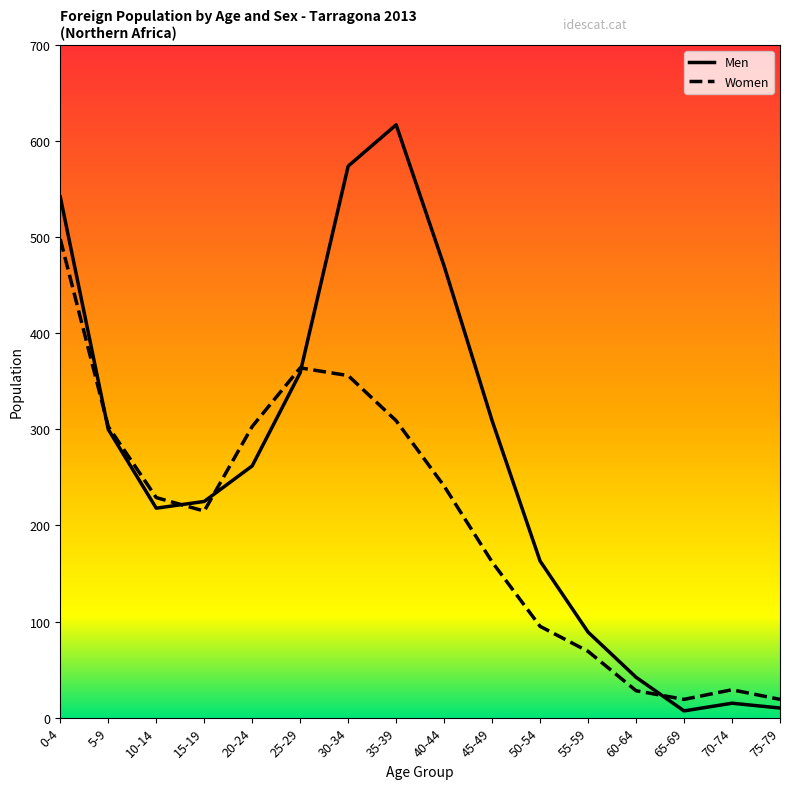

How many values in the Men series are below 262?

8